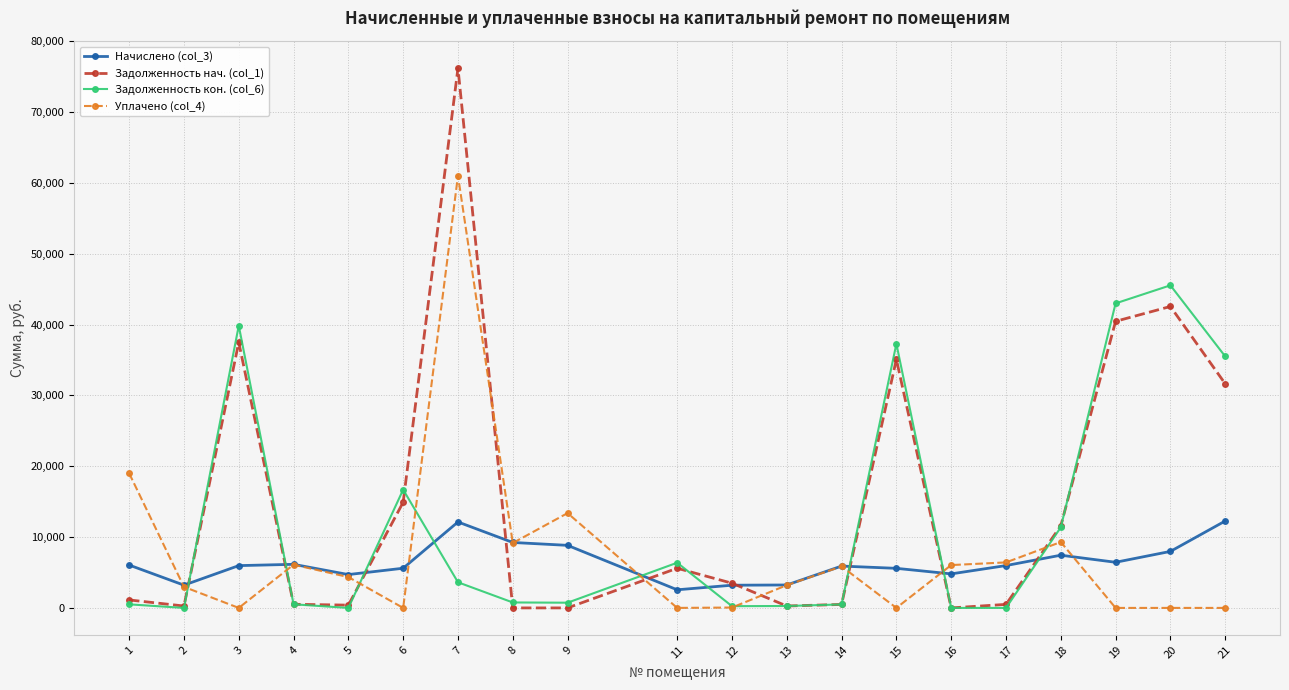

Which series has the widest spread of values?

Задолженность нач. (col_1)